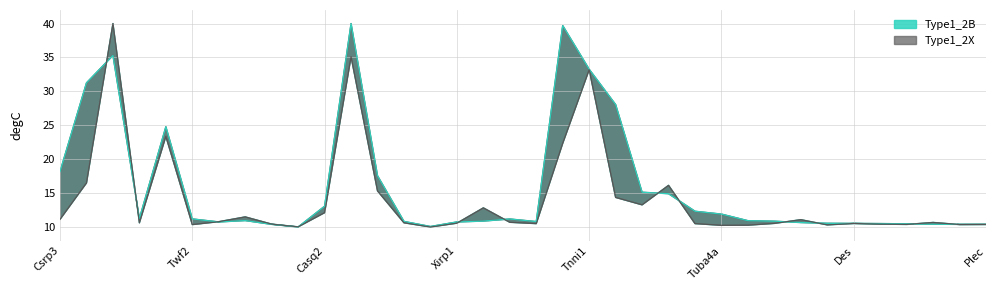

Which category has the highest value in the Type1_2B series?

Tnnt1